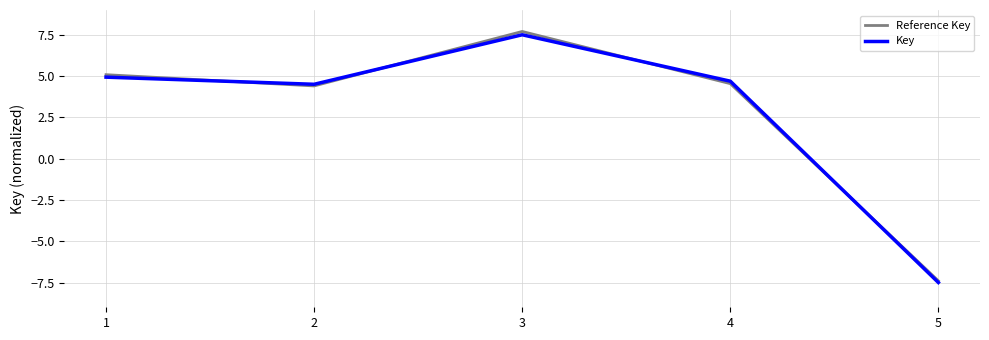

What is the minimum value shown in the chart?

-7.5